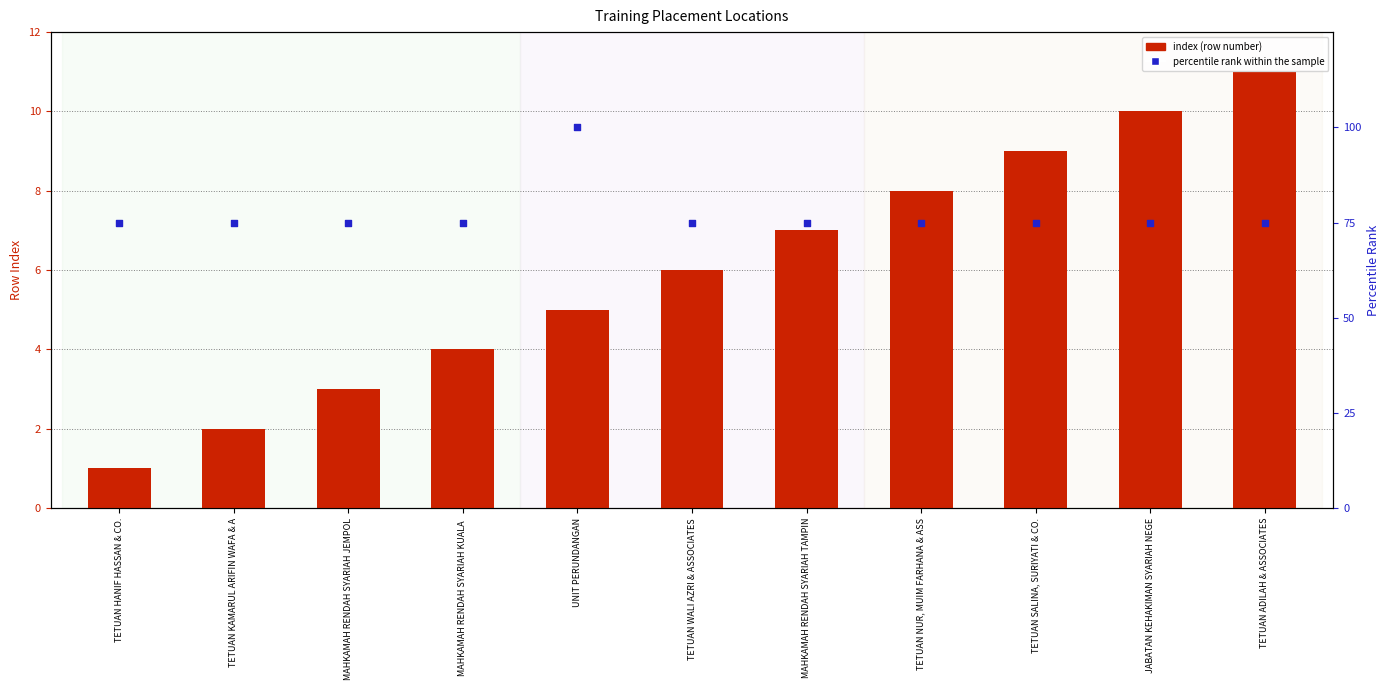

Is the value of index (row number) at TETUAN WALI AZRI & ASSOCIATES greater than the value of percentile rank within the sample at TETUAN HANIF HASSAN & CO.?

No